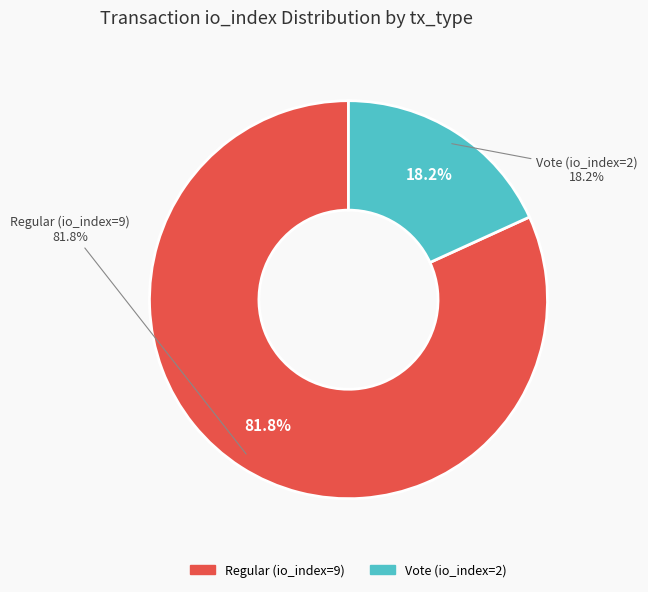

What percentage is the Regular (io_index=9) slice, to the nearest percent?

82%